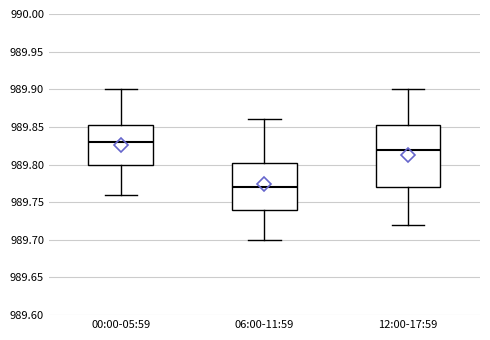

Reading left to right, transcribe this box plot: for each box, give where its median line is, the range the box spans, and where its two whiskers end, as read against the y-axis. The values are not printed on the chart, so give them approximately, as read against the axis.

00:00-05:59: median 989.830, box 989.800 to 989.855, whiskers 989.760 to 989.900
06:00-11:59: median 989.770, box 989.740 to 989.805, whiskers 989.700 to 989.860
12:00-17:59: median 989.820, box 989.770 to 989.855, whiskers 989.720 to 989.900